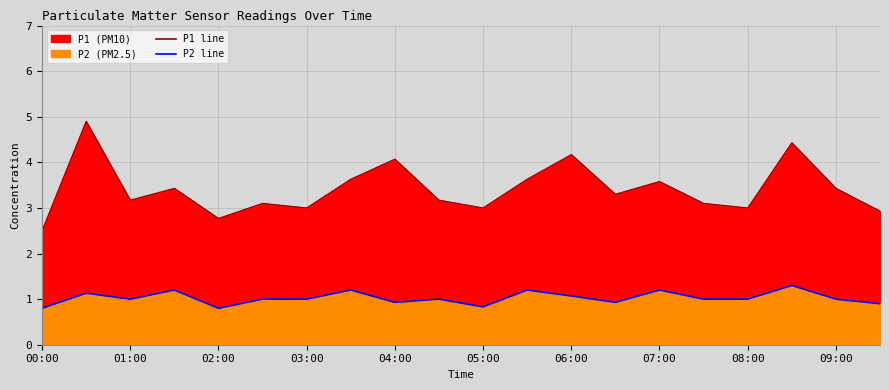

Which series has the largest total across all categories?

P1